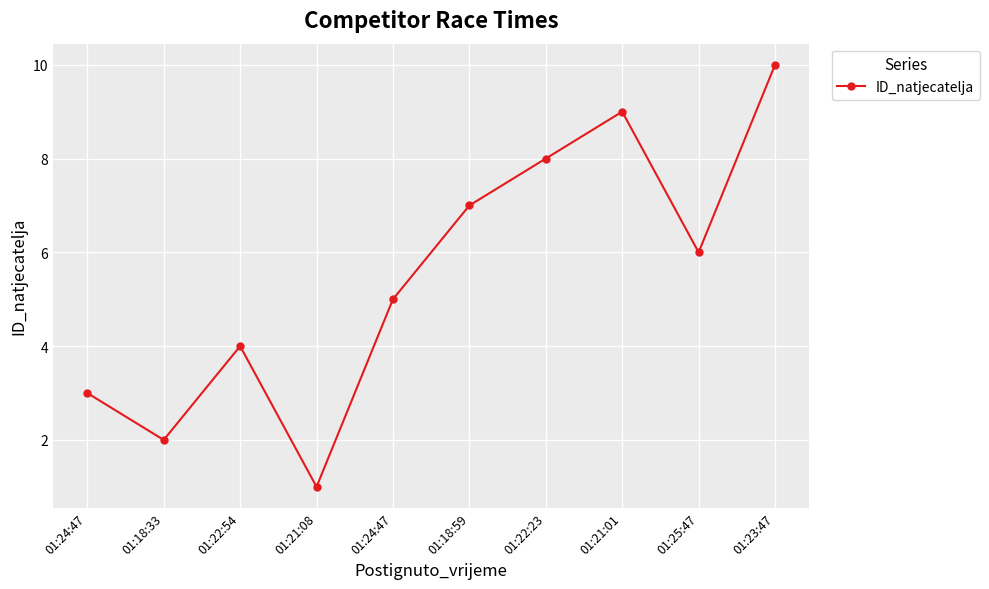

How many lines are shown in the chart?

1